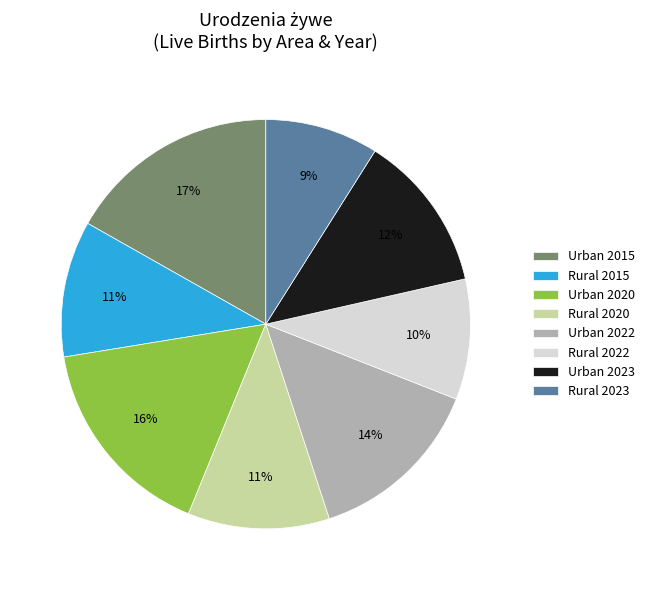

To the nearest percent, what is the difference between the Urban 2023 and Rural 2020 slice percentages?

1%